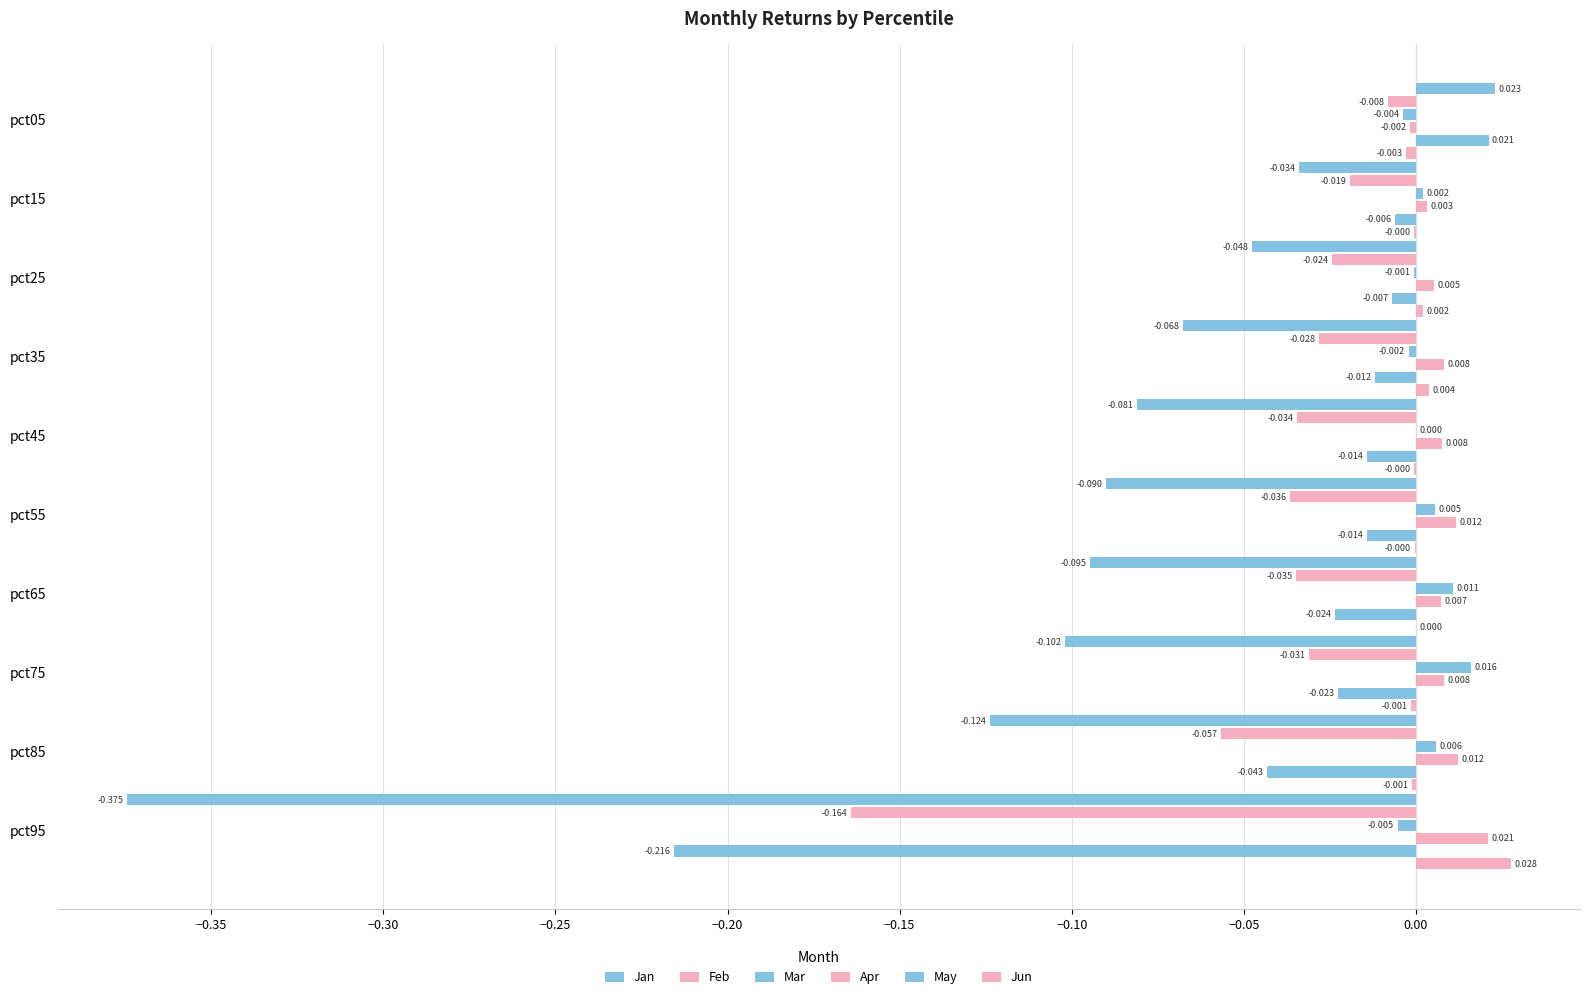

How many series are shown in this chart?

6